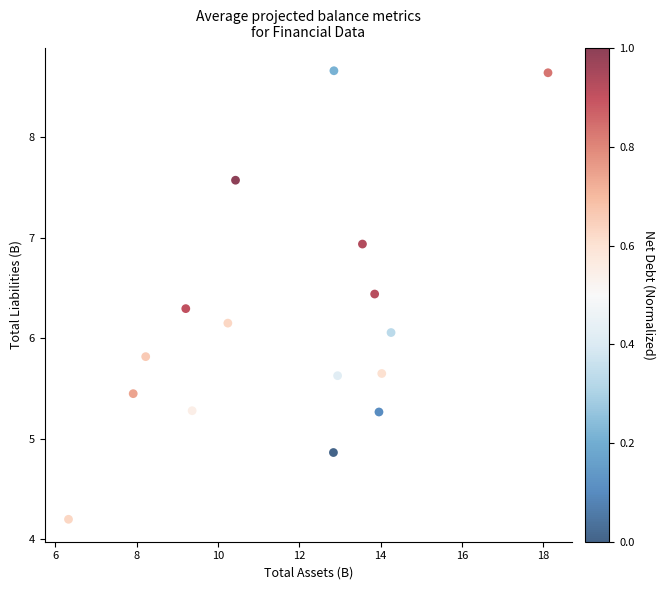

What is the range of X values (max minus min)?

11.8